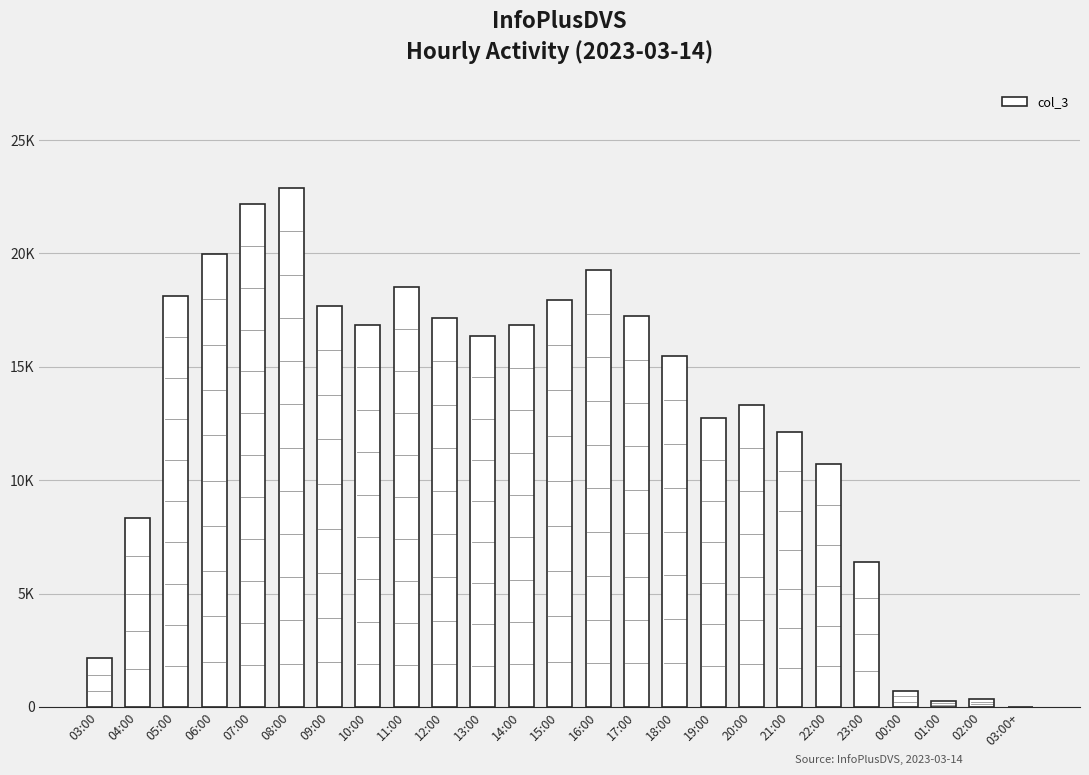

Are the bars horizontal?

No